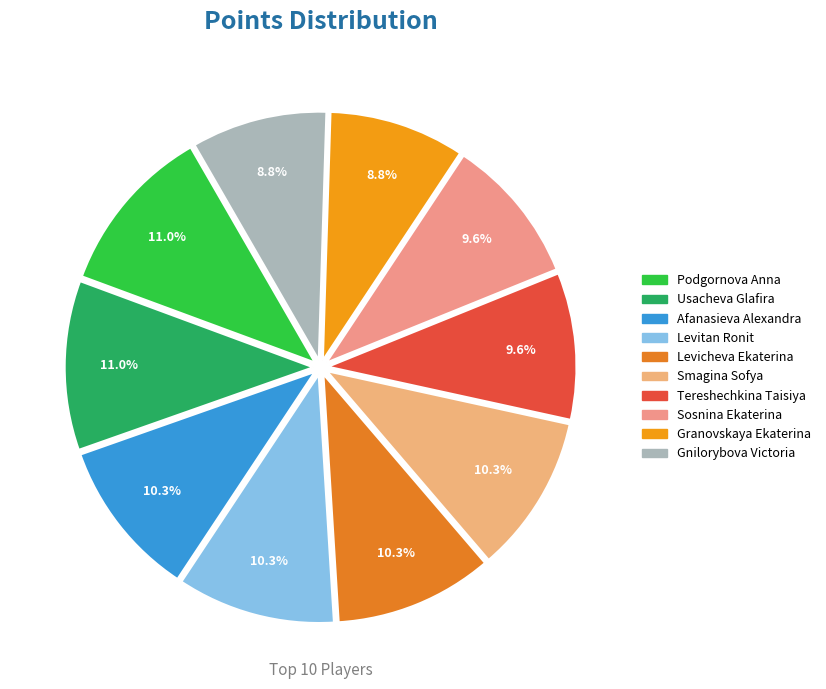

What is the smallest slice in the pie chart?

Granovskaya Ekaterina